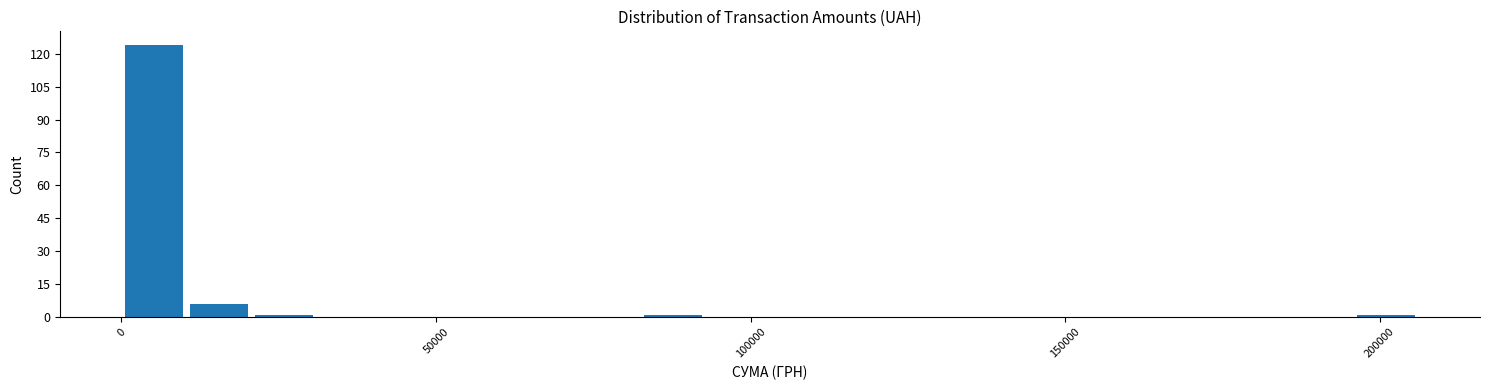

Around what value on the x-axis is the tallest bar? Give the approximate position of its centre, as read against the axis.

5000